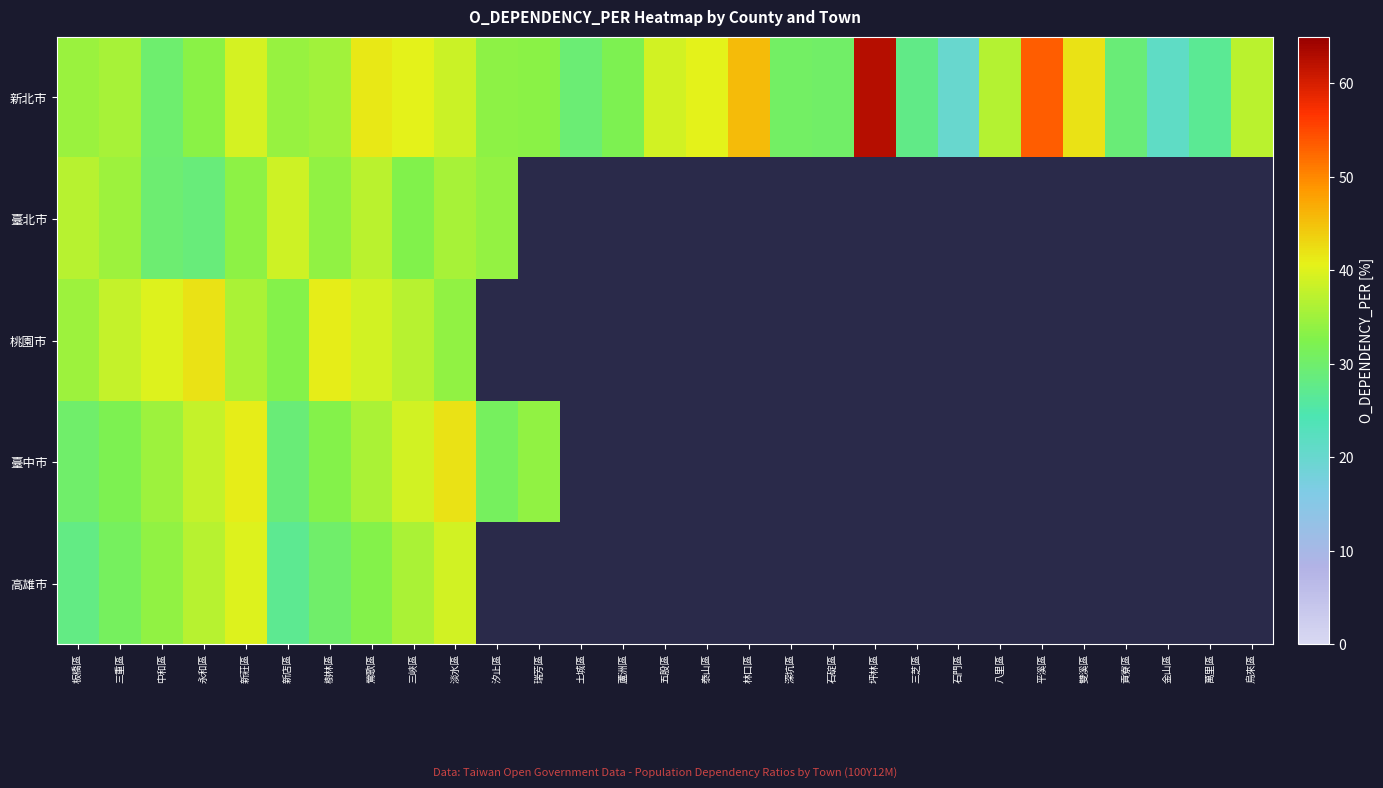

How many distinct data groups are displayed?

5